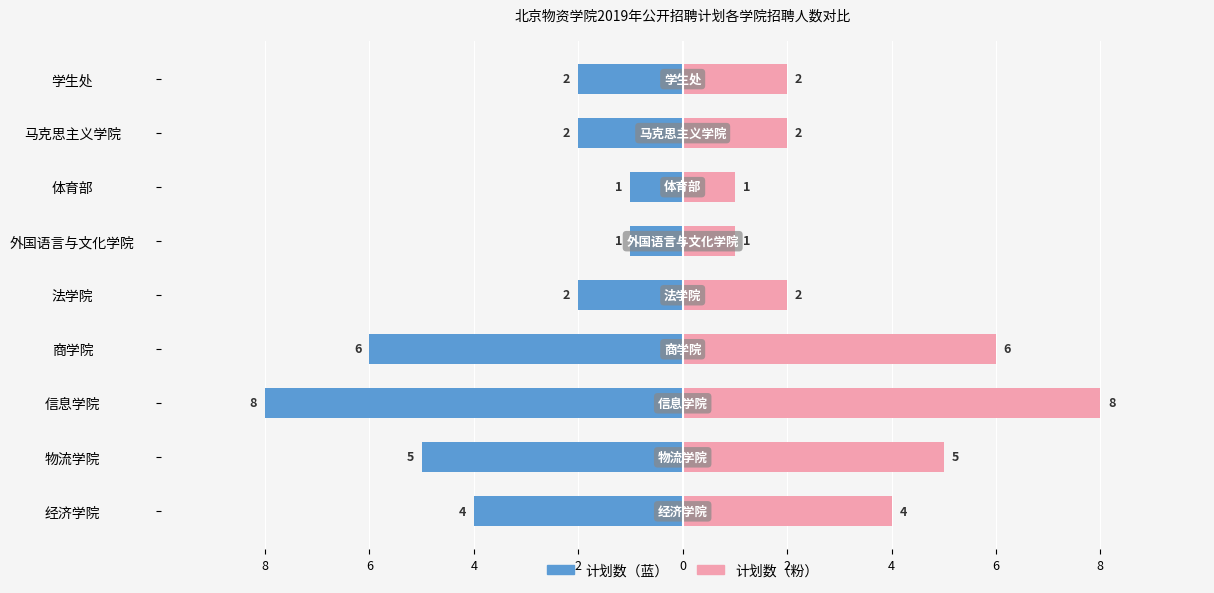

What is the value of the 计划数（右） bar at the 3rd from the left?

8